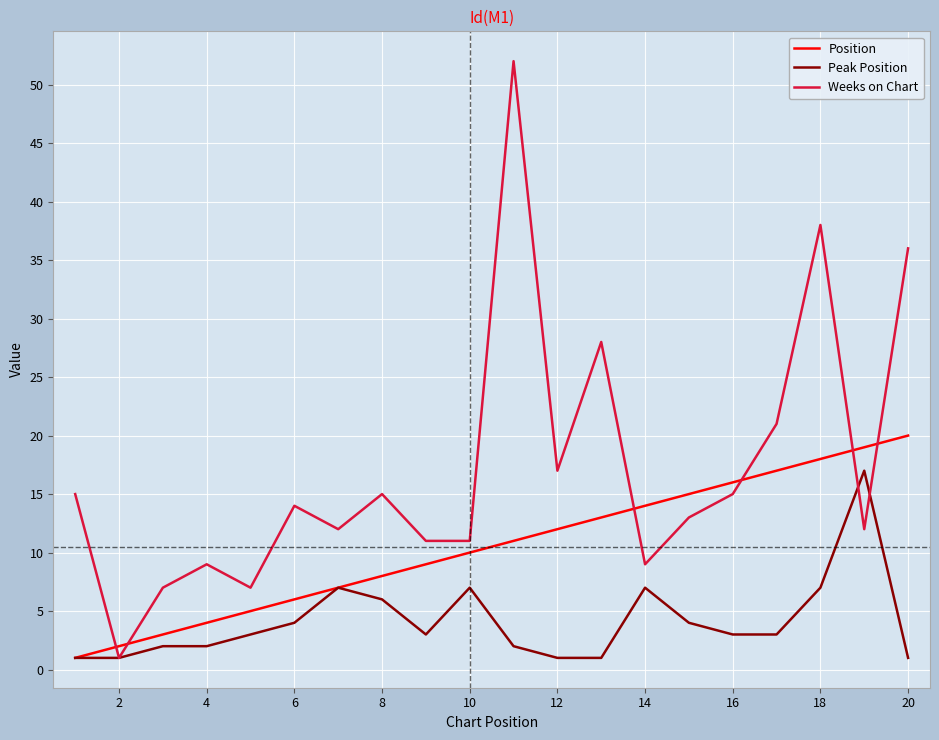

Which series has the widest spread of values?

Weeks on Chart